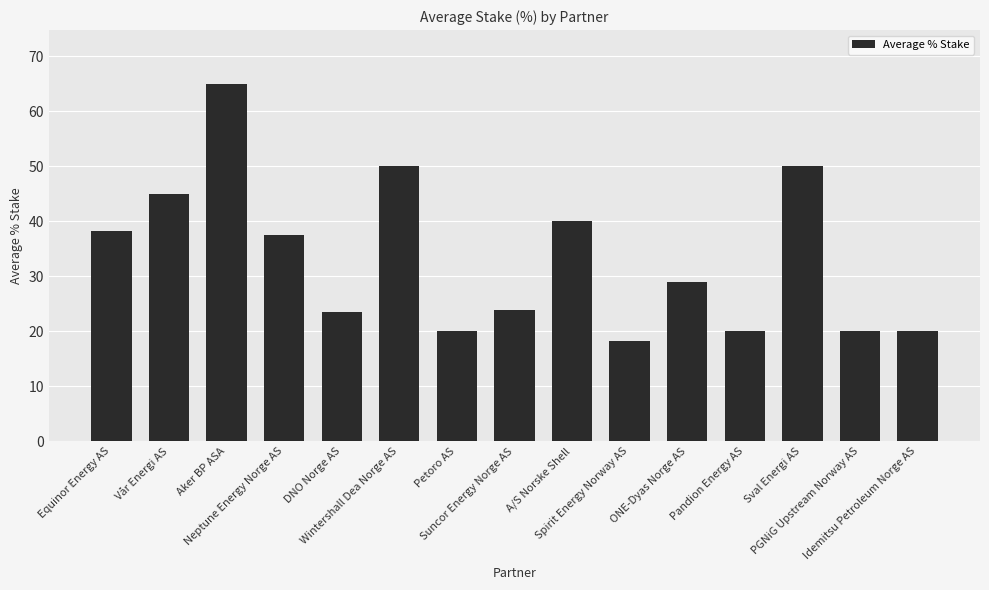

What is the difference between the maximum and minimum values?

46.7